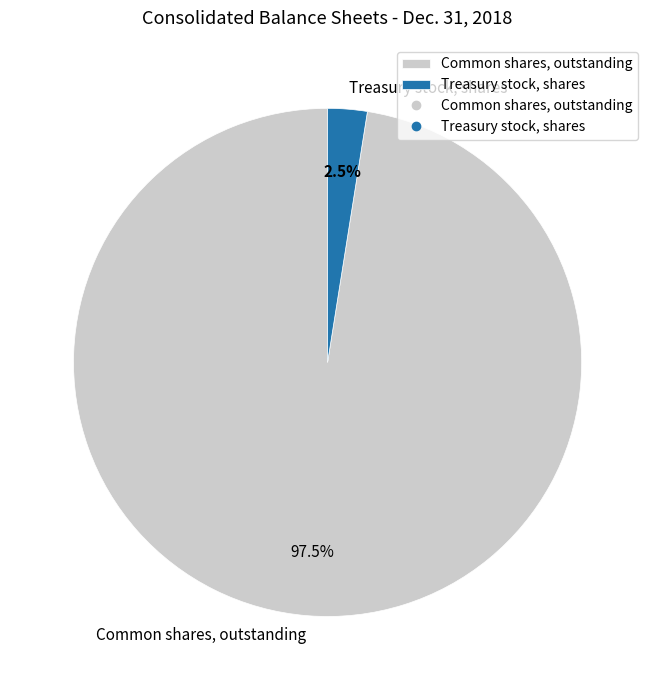

Does Treasury stock, shares account for over 50% of the chart?

No